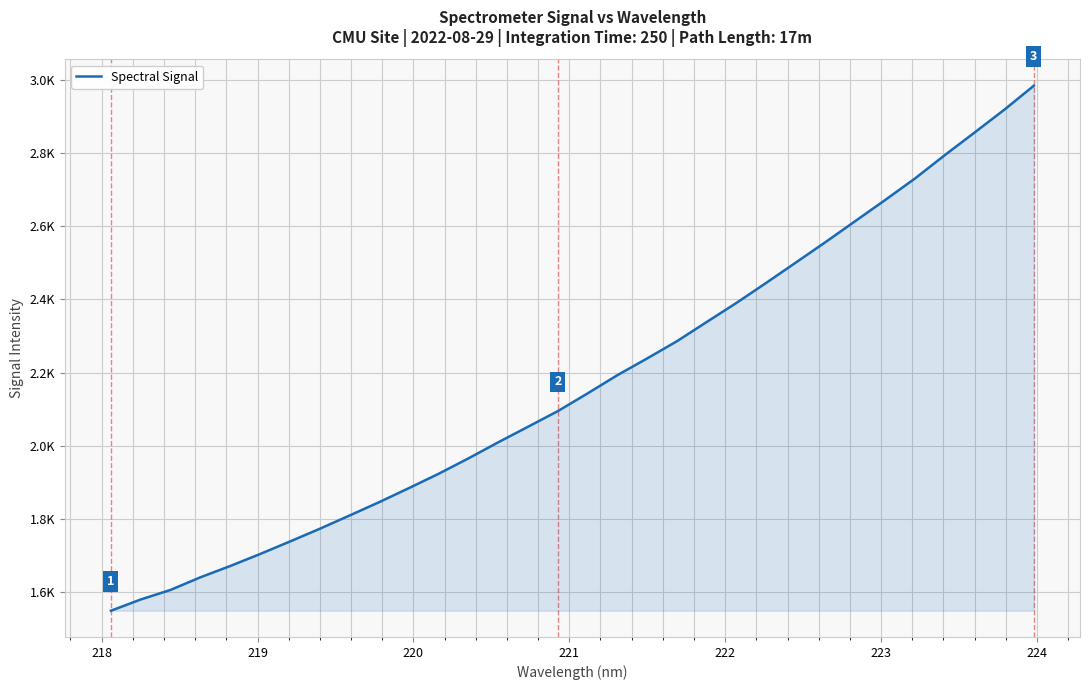

What is the minimum value shown in the chart?

1549.8